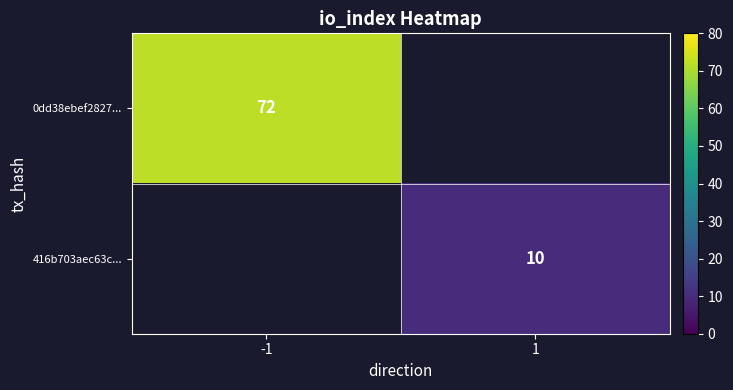

Is it true that 416b703aec63c... equals 5.0 at 1?

False